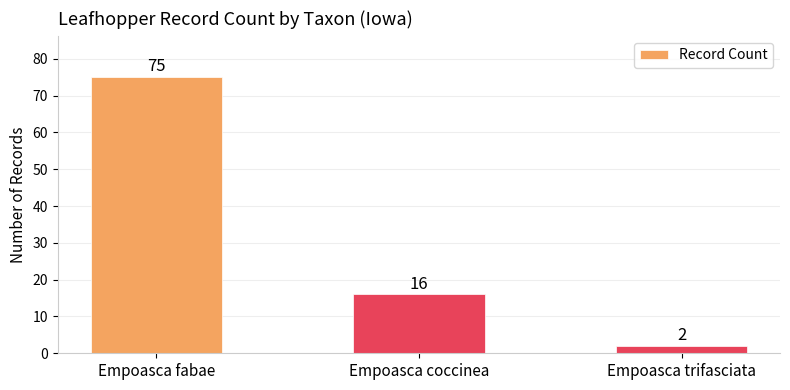

Count the number of categories in the chart.

3